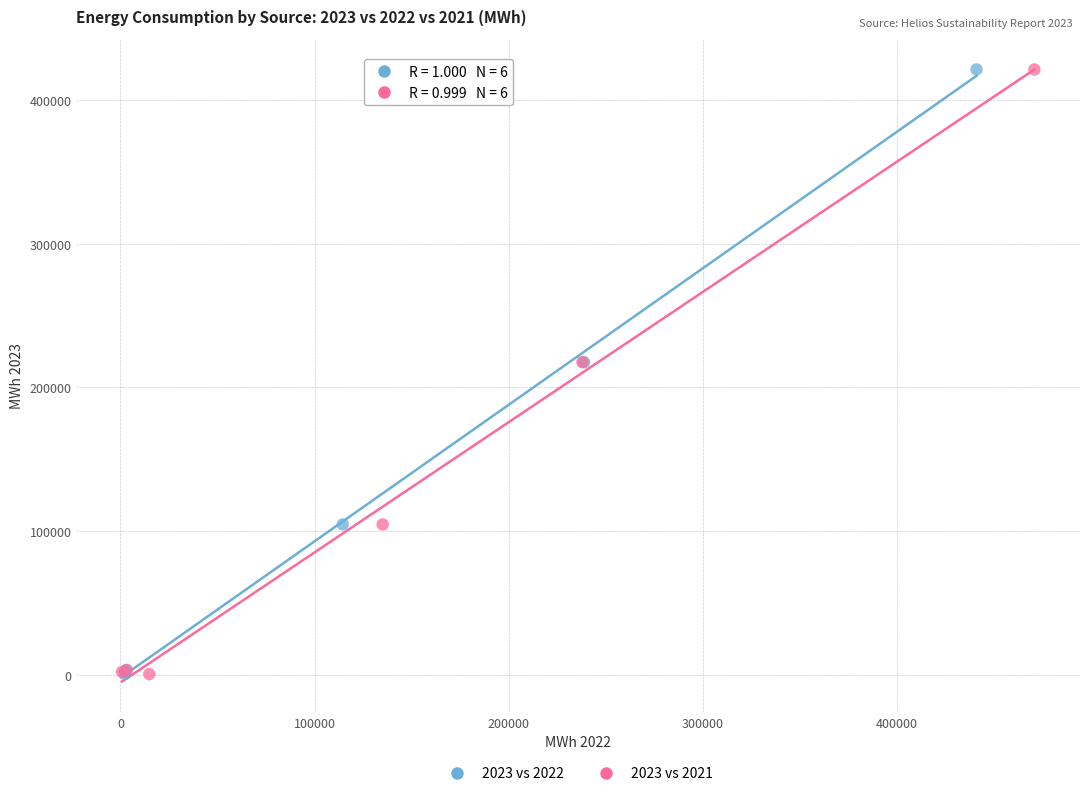

What are all the series names shown in the legend?

2023 vs 2022, 2023 vs 2021